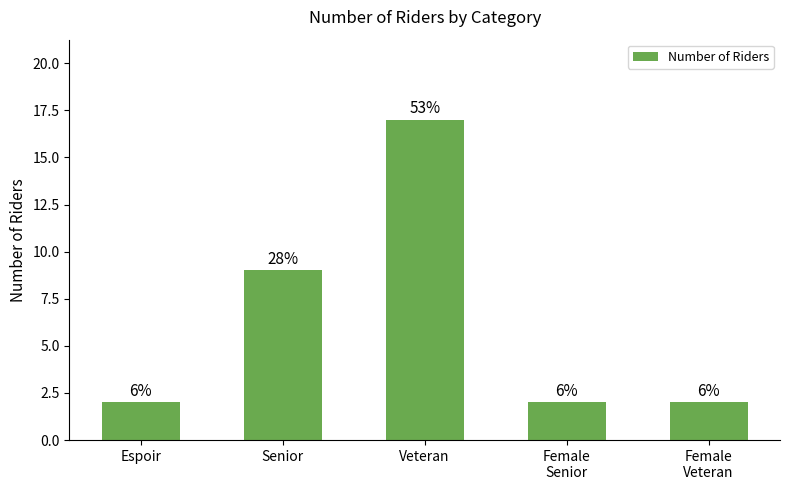

Reading left to right, list all the values displayed in this chart.

2	9	17	2	2